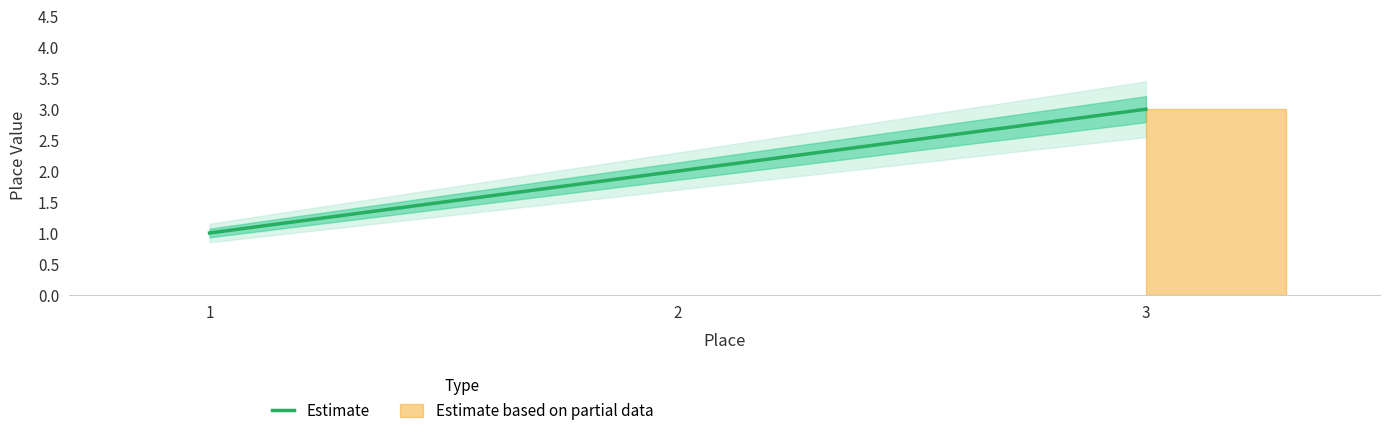

Rank the categories by value from highest to lowest.

3, 2, 1